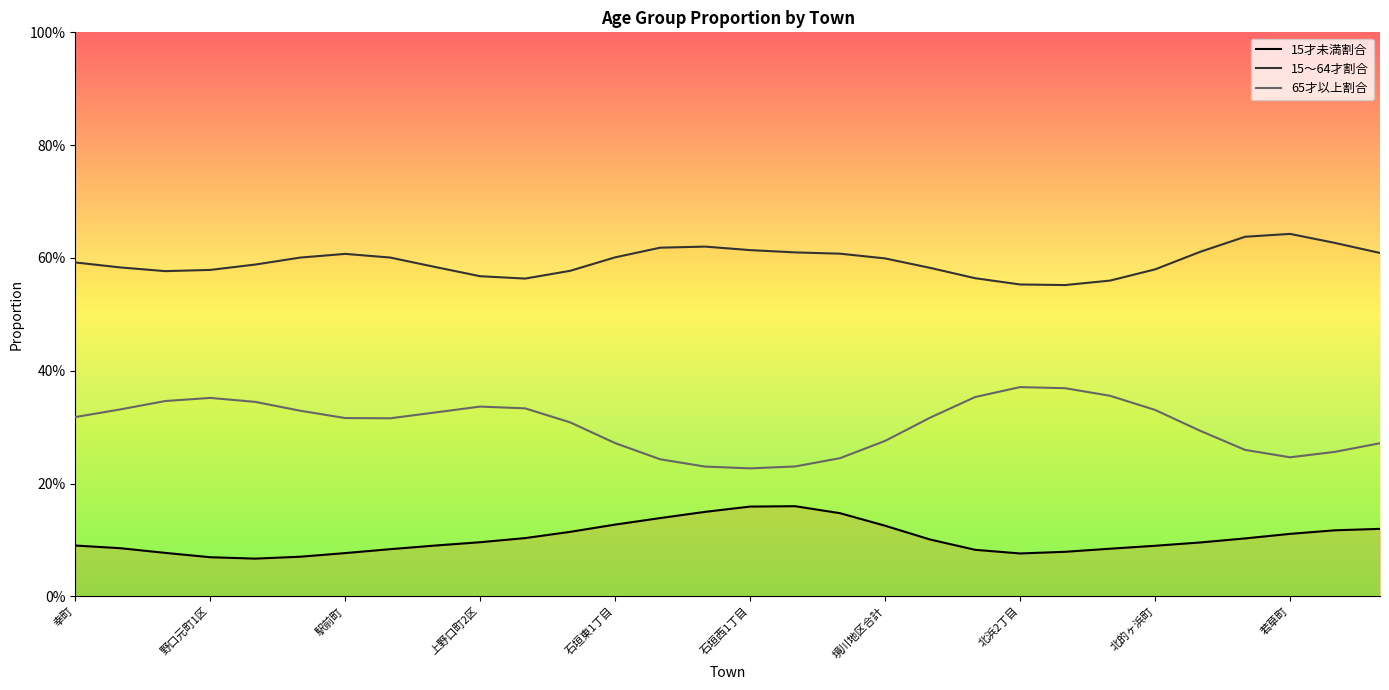

The value of 15～64才割合 at 境川地区合計 is 0.3. True or false?

False